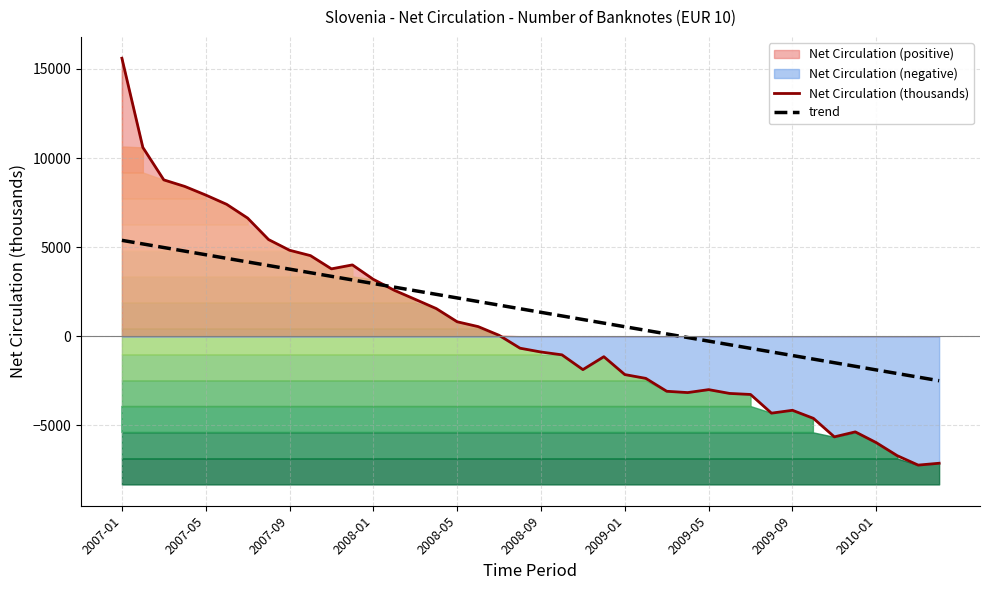

Which series has the widest spread of values?

Net Circulation (thousands)